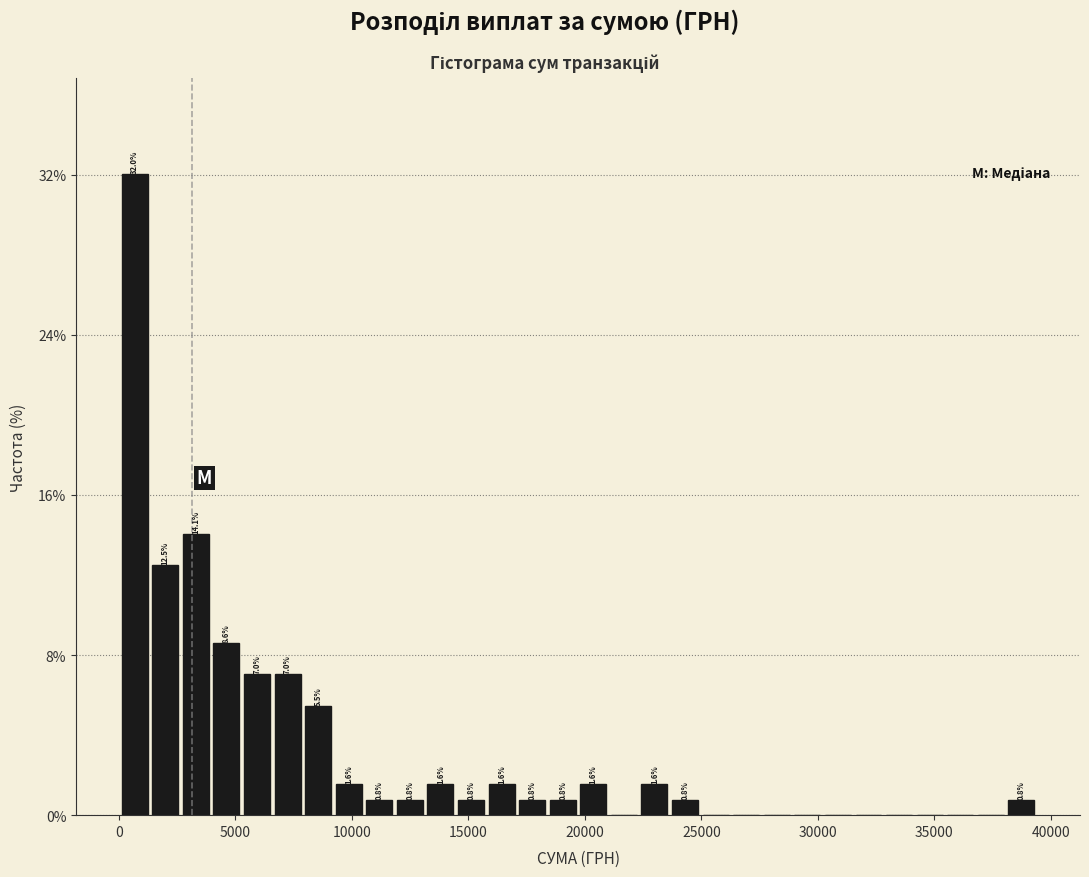

Around what value on the x-axis is the tallest bar? Give the approximate position of its centre, as read against the axis.

500